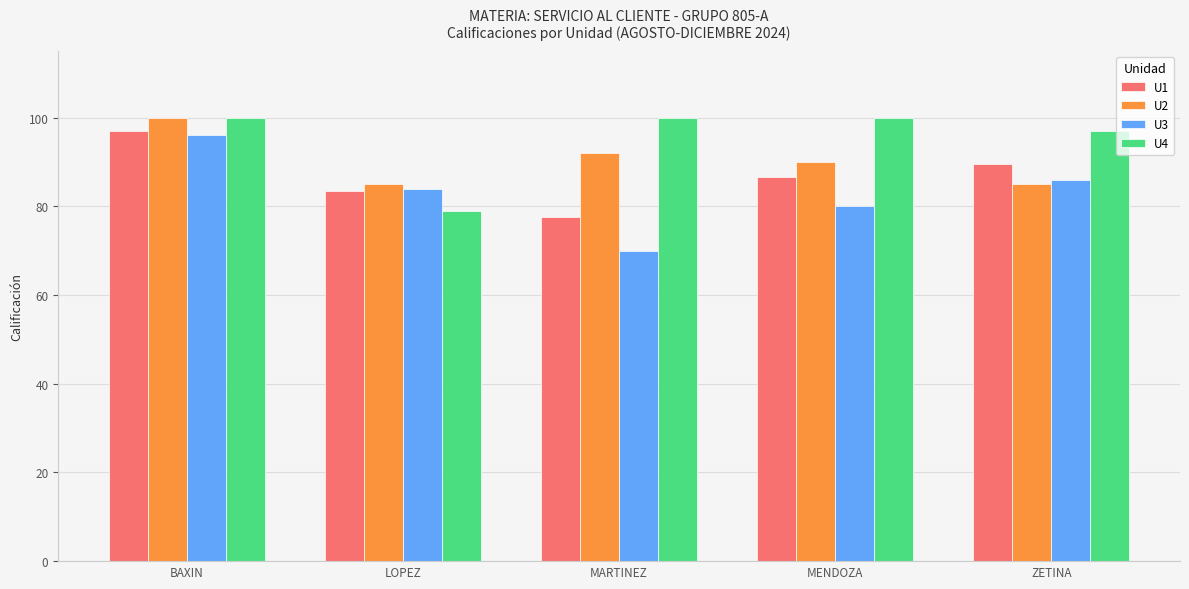

Does the chart contain stacked bars?

No